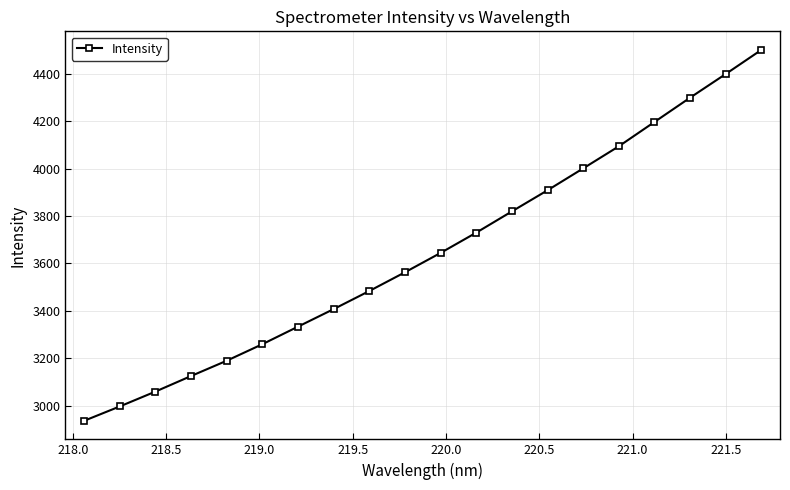

What is the value of the 13th point from the left?

3819.7